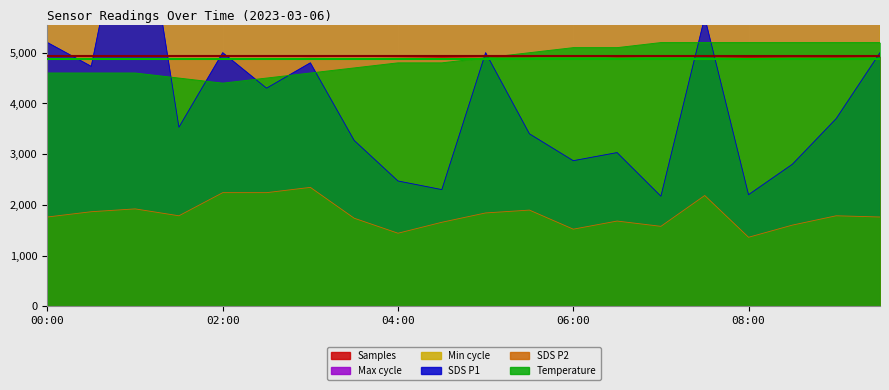

Which has a higher value, 08:30 or 00:30?

00:30